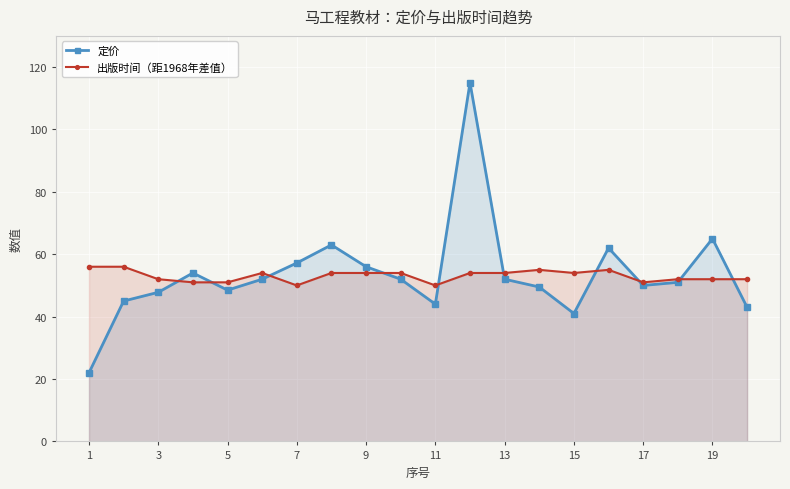

Rank the series by their average value, from lowest to highest.

出版时间（距1968年差值）, 定价